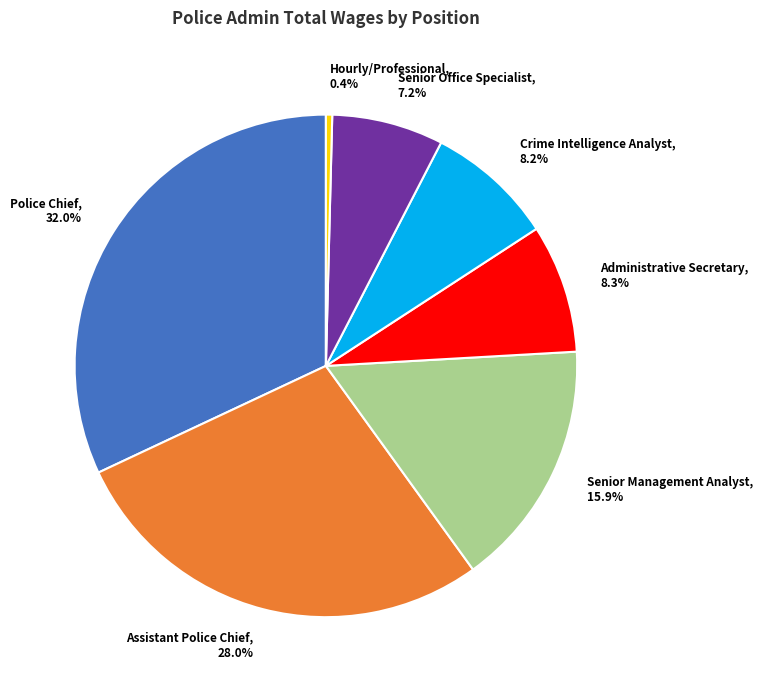

True or false: Administrative Secretary accounts for 14% of the total.

False